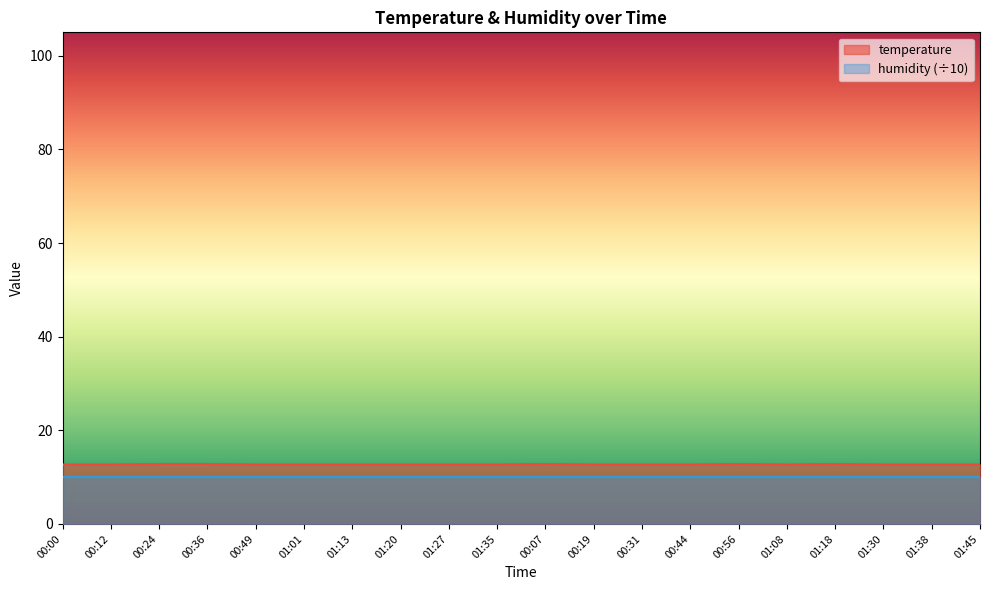

Between 01:27 and 00:00, which is larger?

01:27